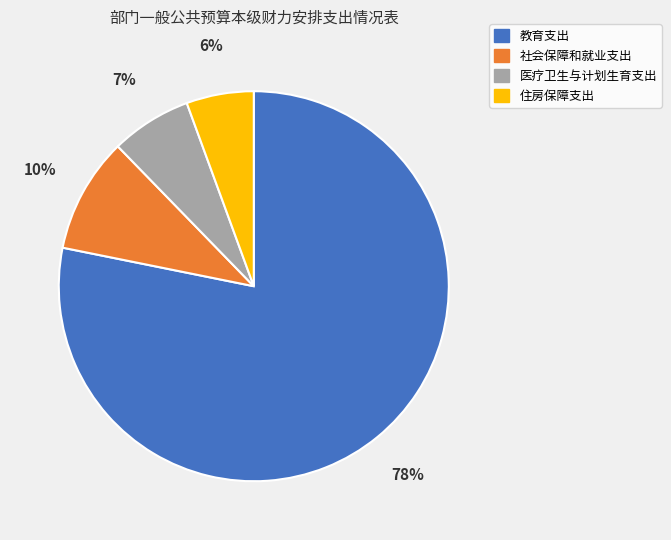

Does any single category account for the majority?

Yes